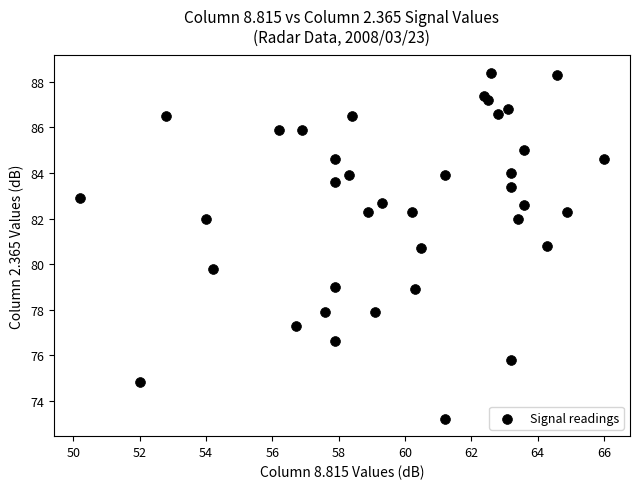

What is the range of X values (max minus min)?

15.8